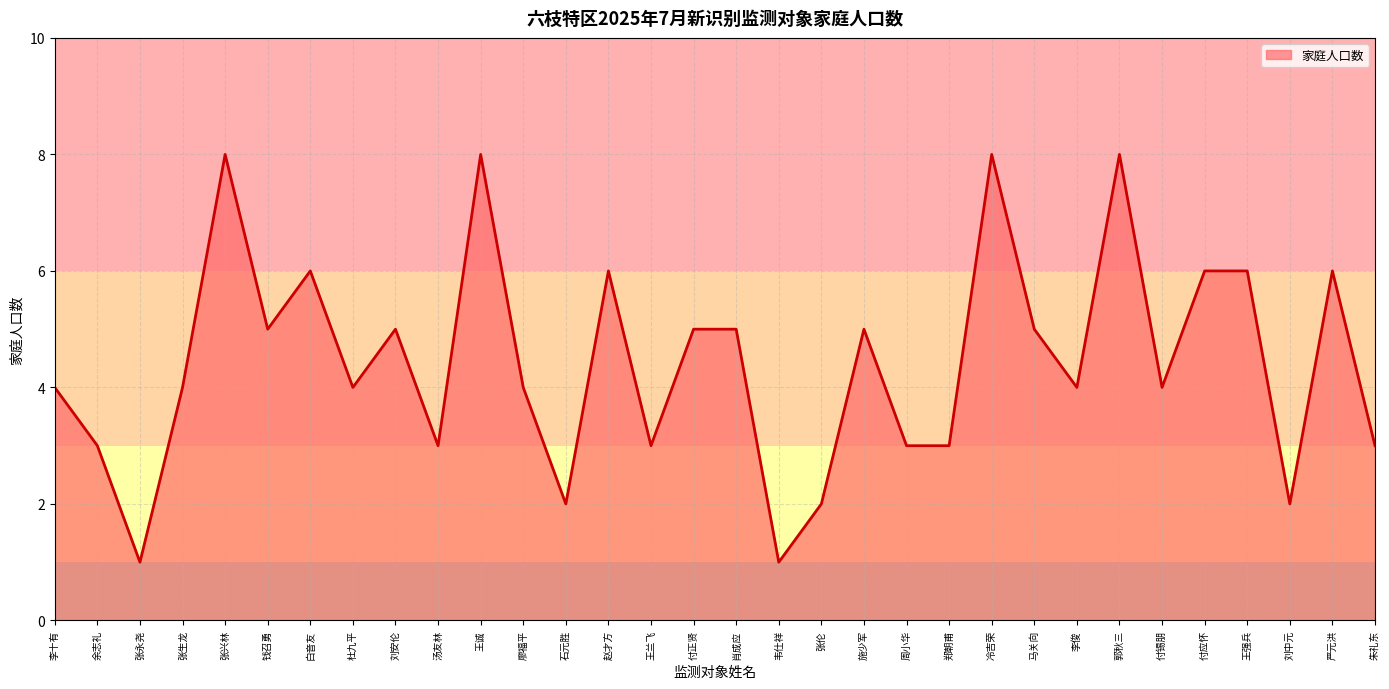

At which category does the data reach its first local valley?

张永尧